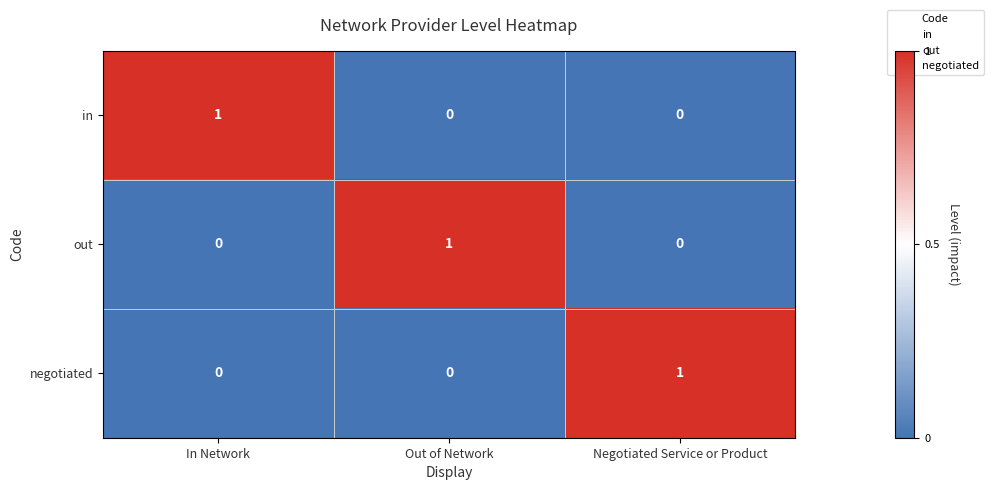

Reading right to left, what are all the values shown in this chart?

in: Negotiated Service or Product=0	Out of Network=0	In Network=1
out: Negotiated Service or Product=0	Out of Network=1	In Network=0
negotiated: Negotiated Service or Product=1	Out of Network=0	In Network=0